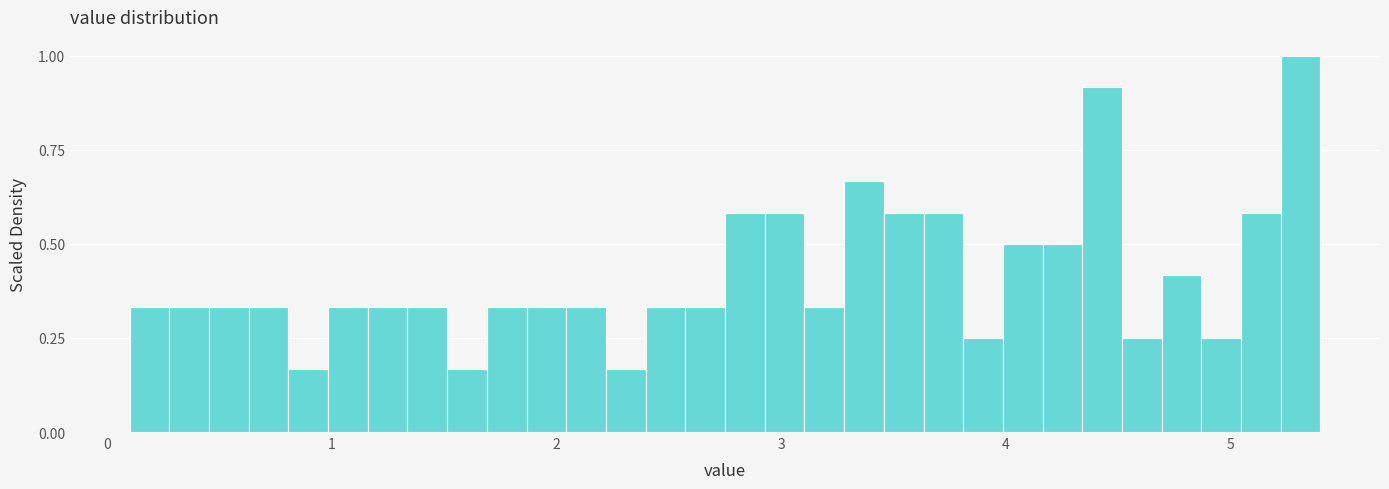

Read against the x-axis, roughly where is the centre of the tallest bar?

5.3